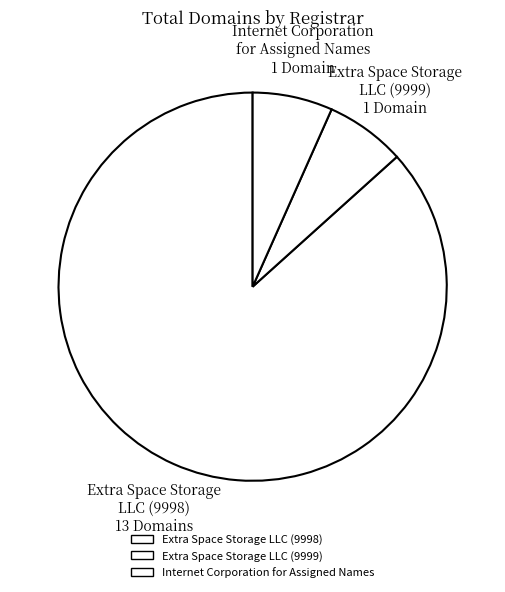

The Internet Corporation for Assigned Names slice represents 7% of the pie. True or false?

True